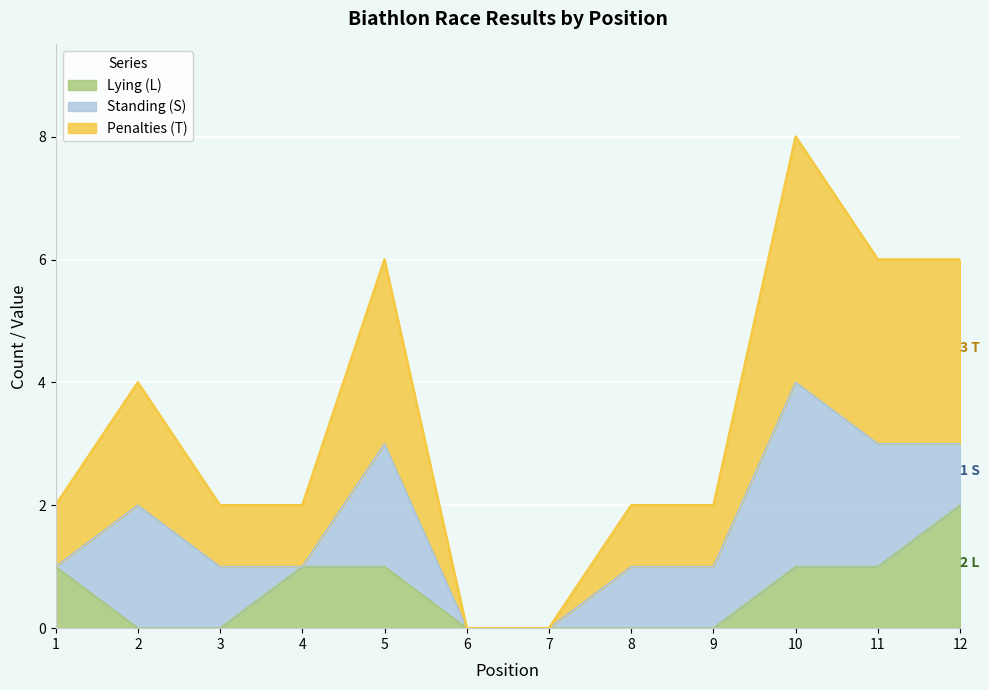

At which category does the chart reach its peak across all series?

10